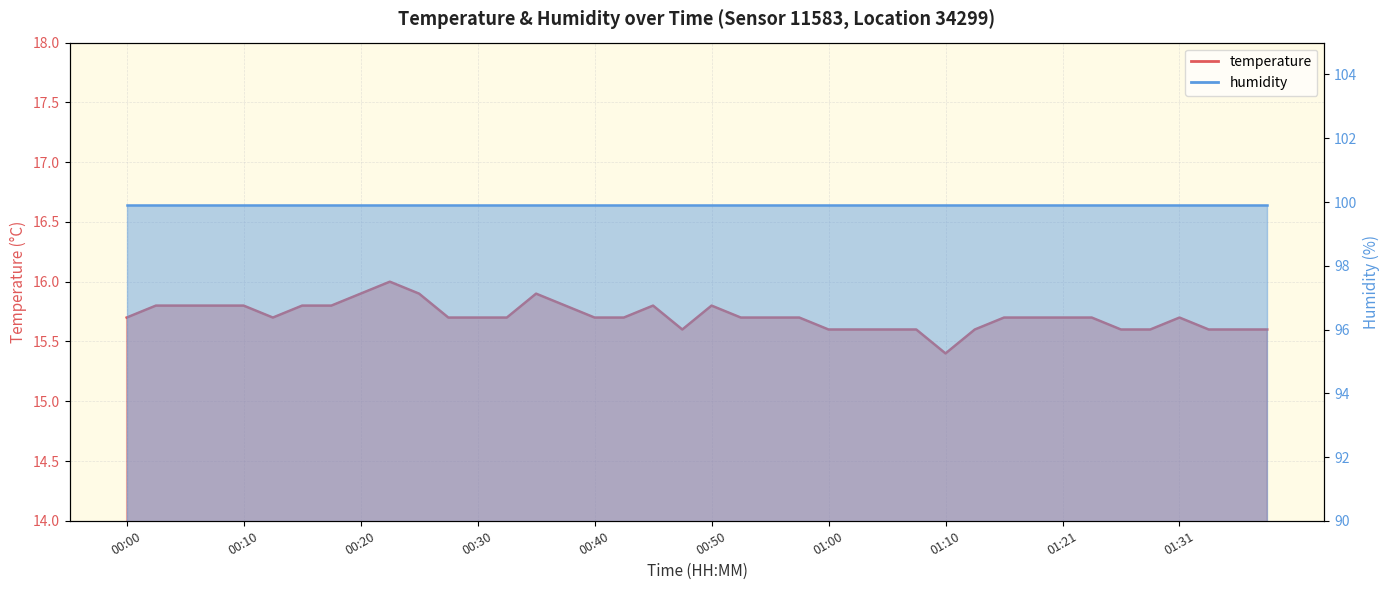

What is the difference between the maximum and minimum values?

0.6